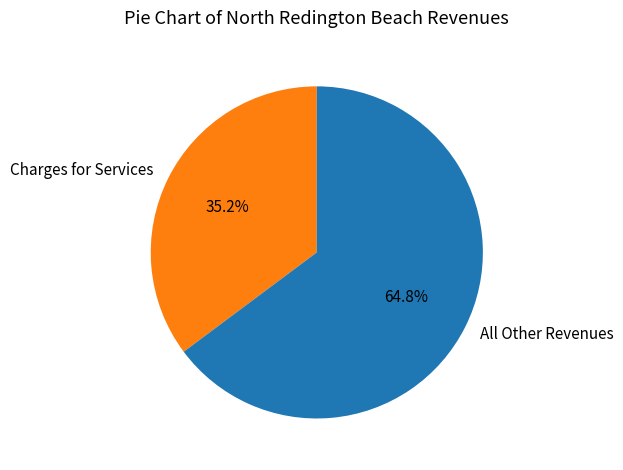

Between Charges for Services and All Other Revenues, which is larger?

All Other Revenues